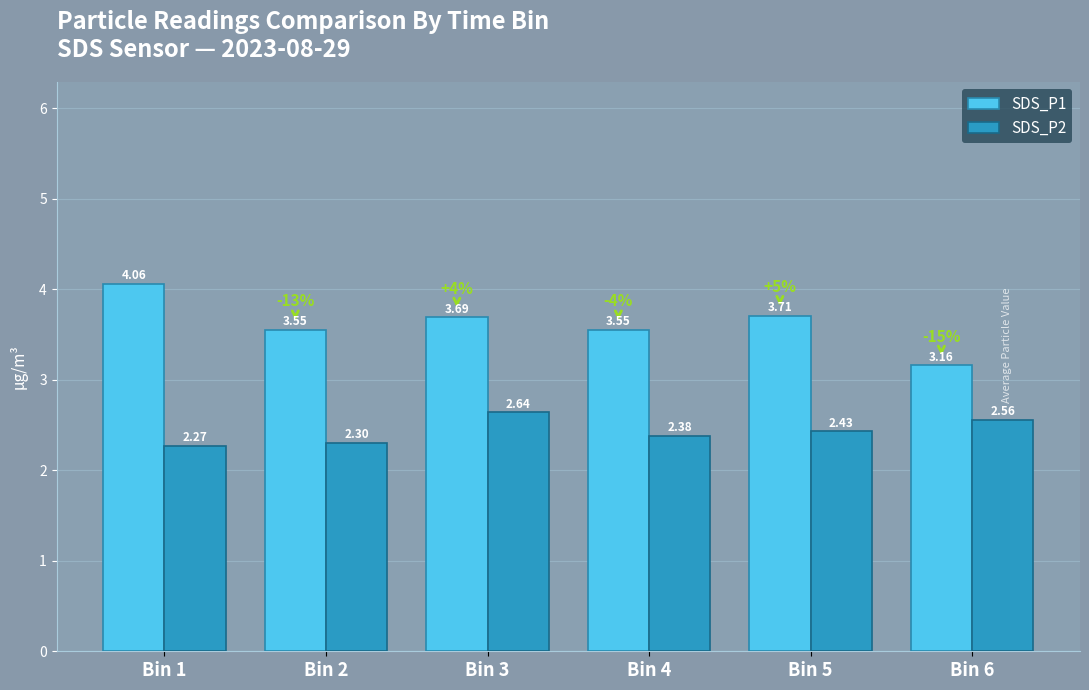

What is the difference between the highest and lowest values at Bin 5?

1.3